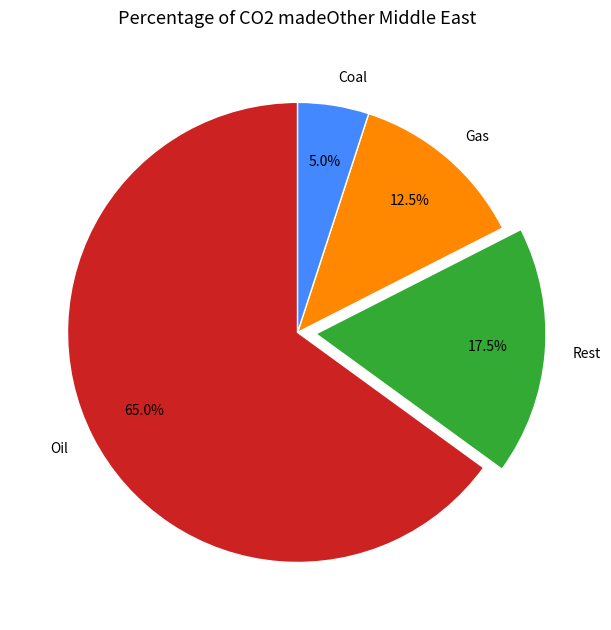

Which category has the smallest portion of the pie?

Coal